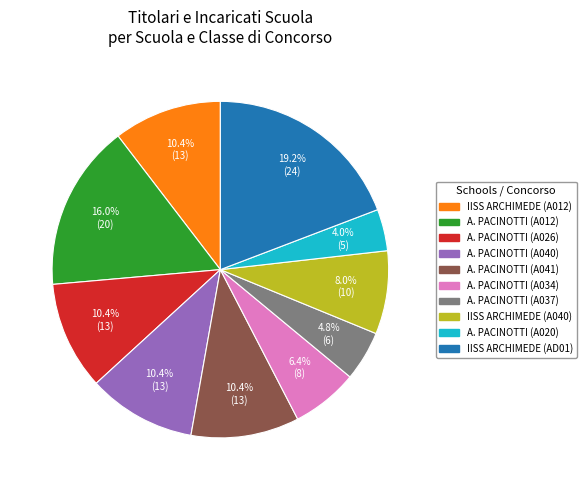

Is there a majority slice in this chart?

No